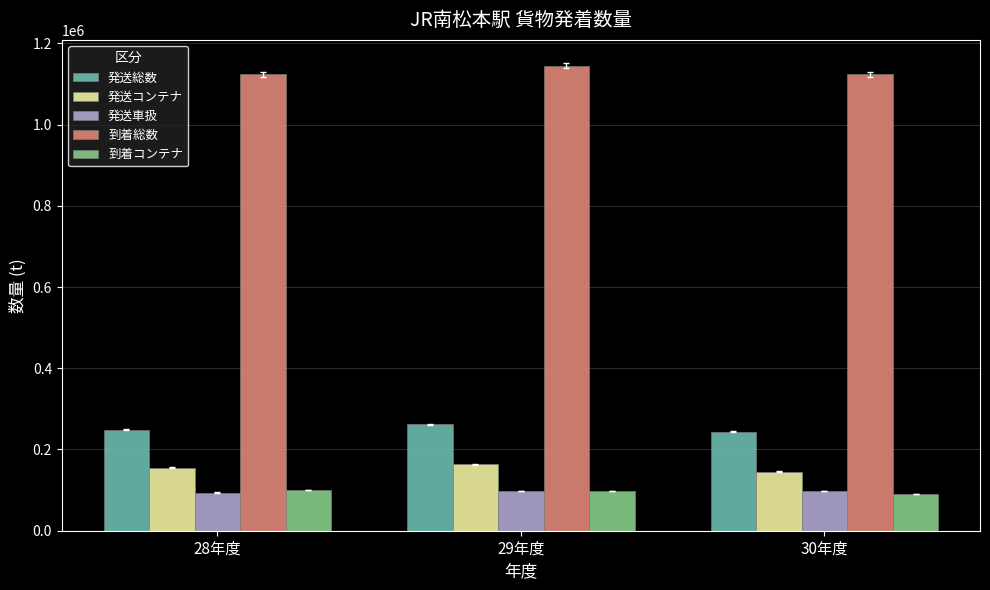

What position from the left is 29年度?

2